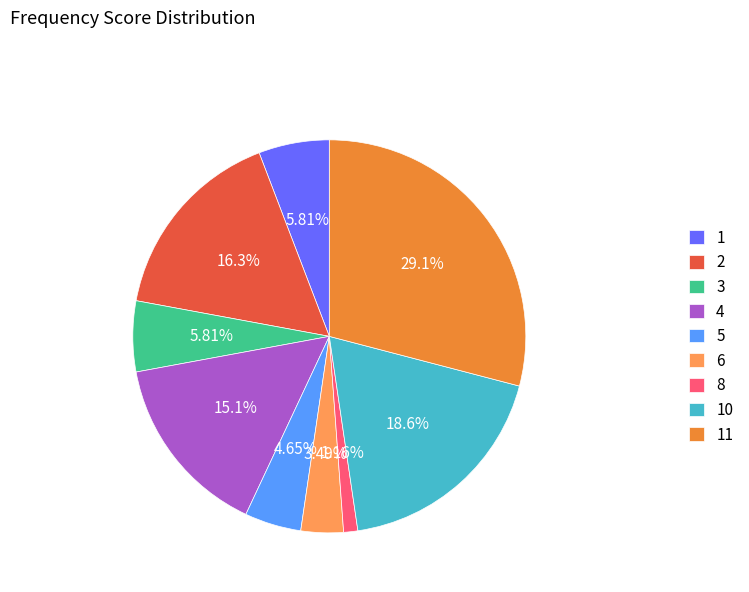

What is the total percentage of 8 and 3?

7.0%